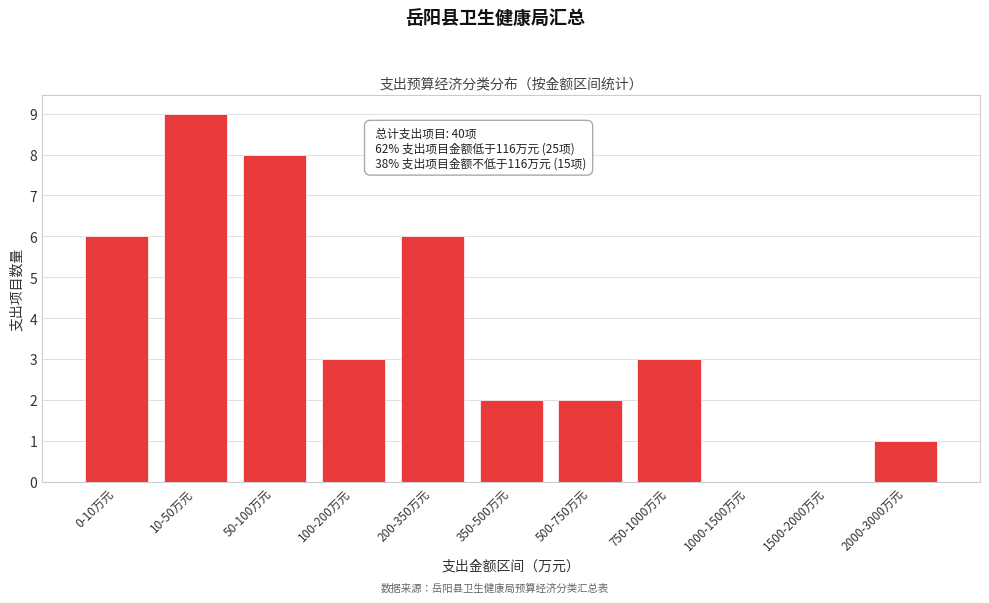

Reading left to right, transcribe all the data shown in this chart.

0-10万元=6	10-50万元=9	50-100万元=8	100-200万元=3	200-350万元=6	350-500万元=2	500-750万元=2	750-1000万元=3	1000-1500万元=0	1500-2000万元=0	2000-3000万元=1